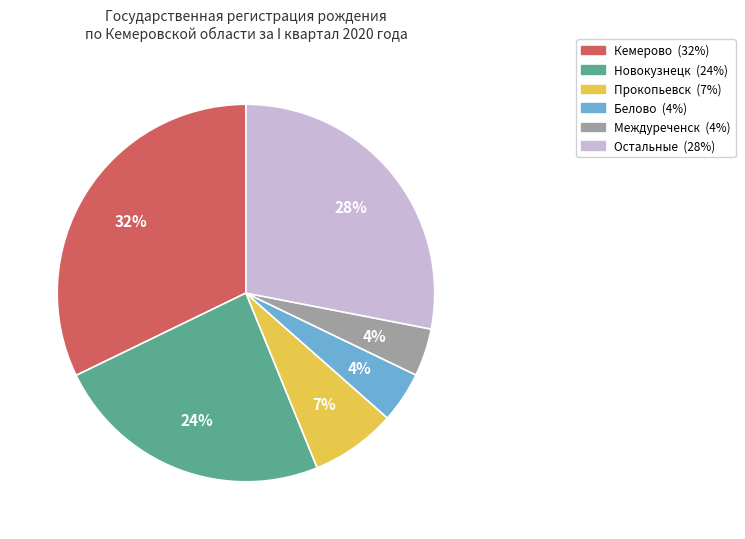

Does any single category account for the majority?

No